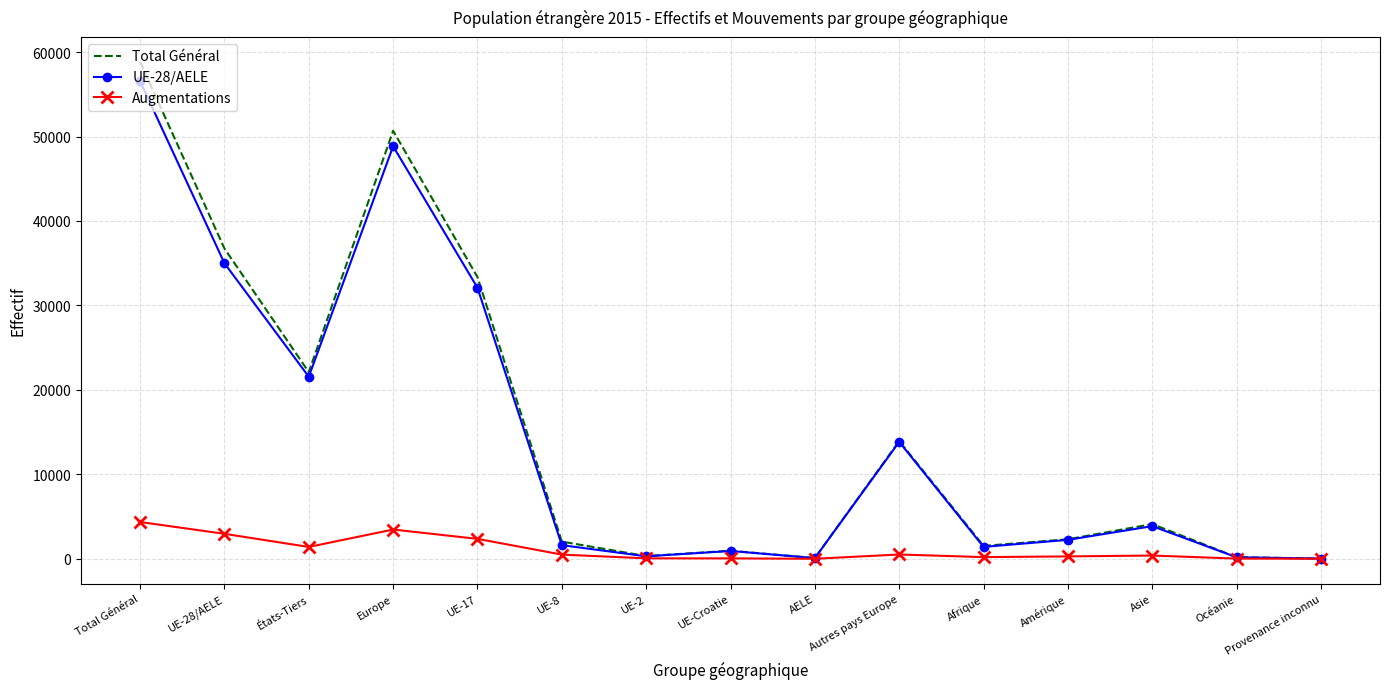

Is it true that UE-28/AELE equals 24461 at UE-28/AELE?

False